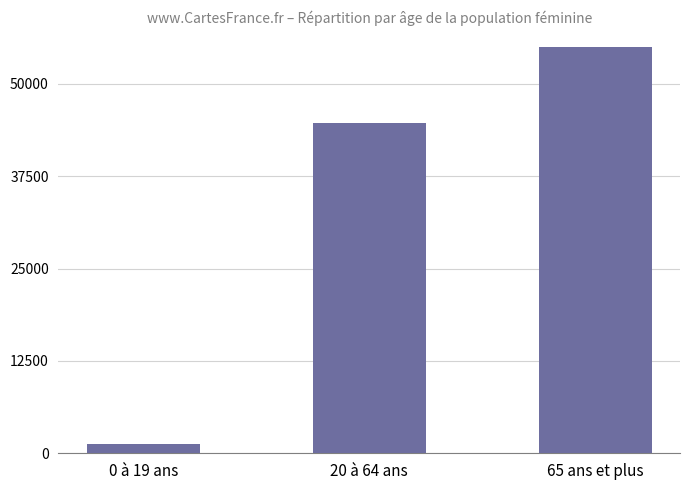

What is the label of the 1st bar from the left?

0 à 19 ans